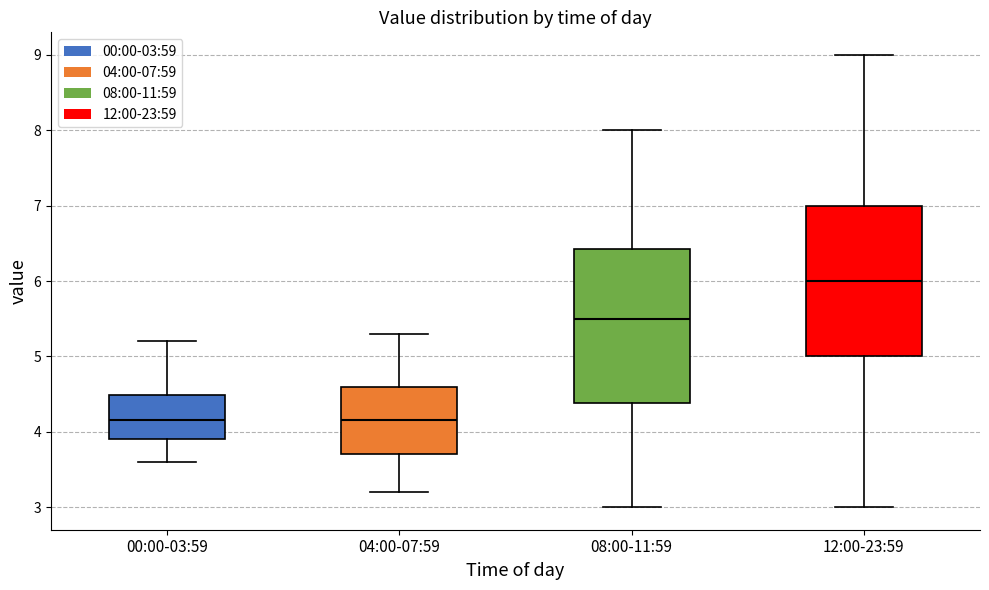

Where does the median line of the box for 04:00-07:59 sit on the y-axis? The values are not printed on the chart, so give them approximately, as read against the axis.

4.2